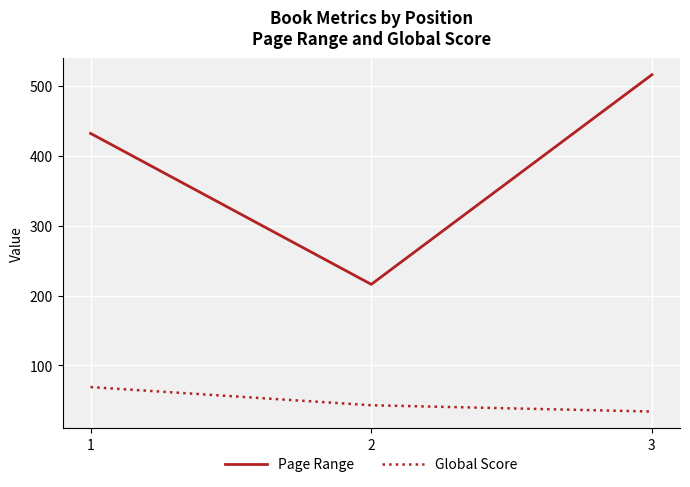

At how many categories does at least one series exceed 246?

2